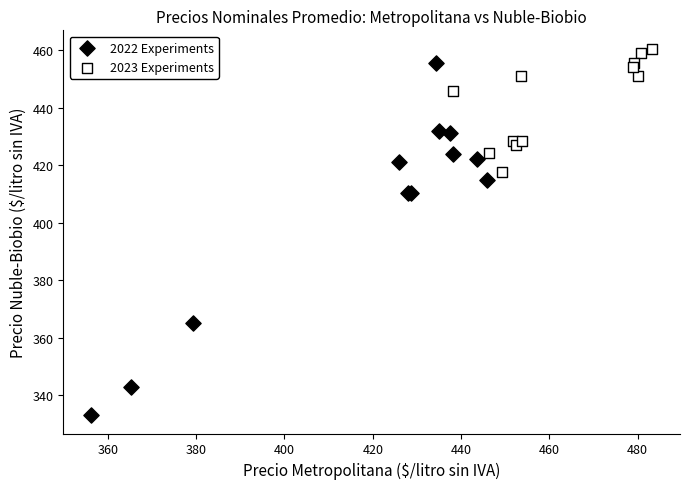

Which series has the largest Y range (max minus min)?

2022 Experiments